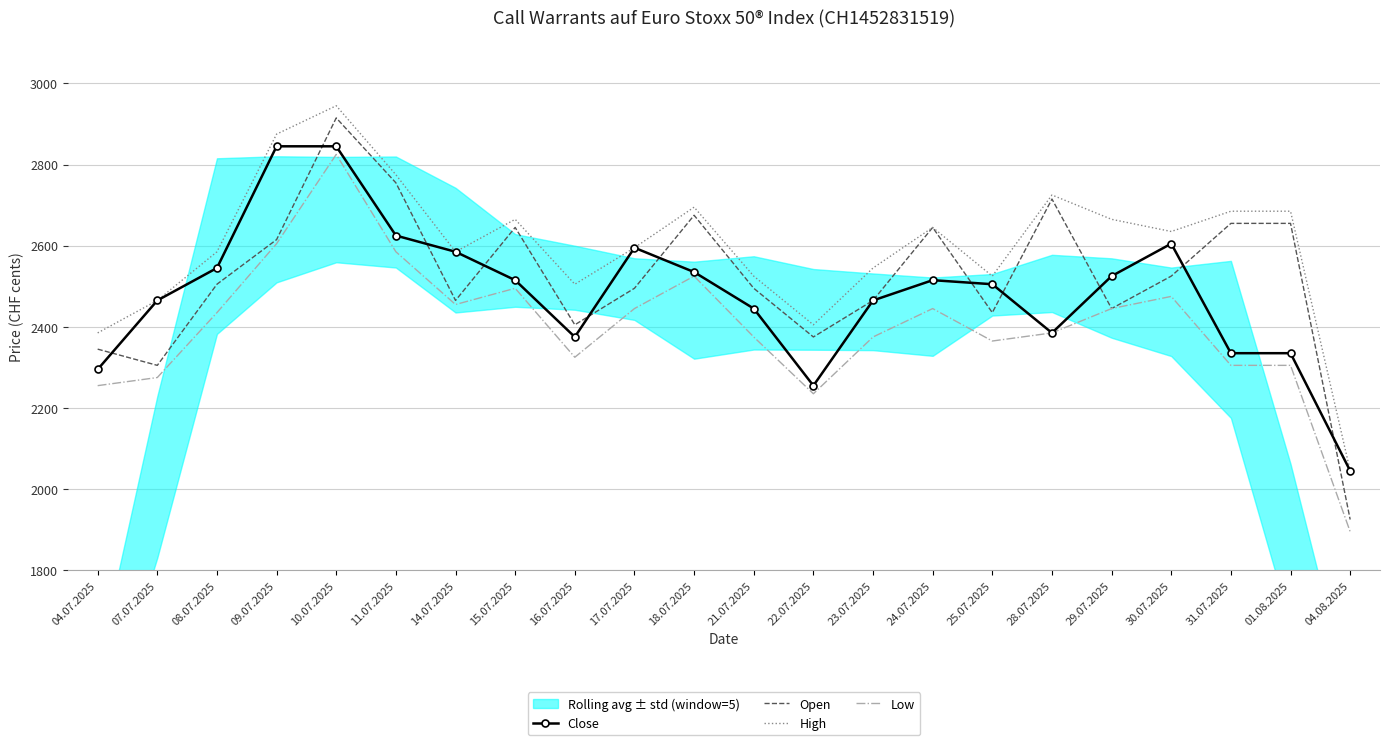

How many interior local valleys does the Open series have?

6